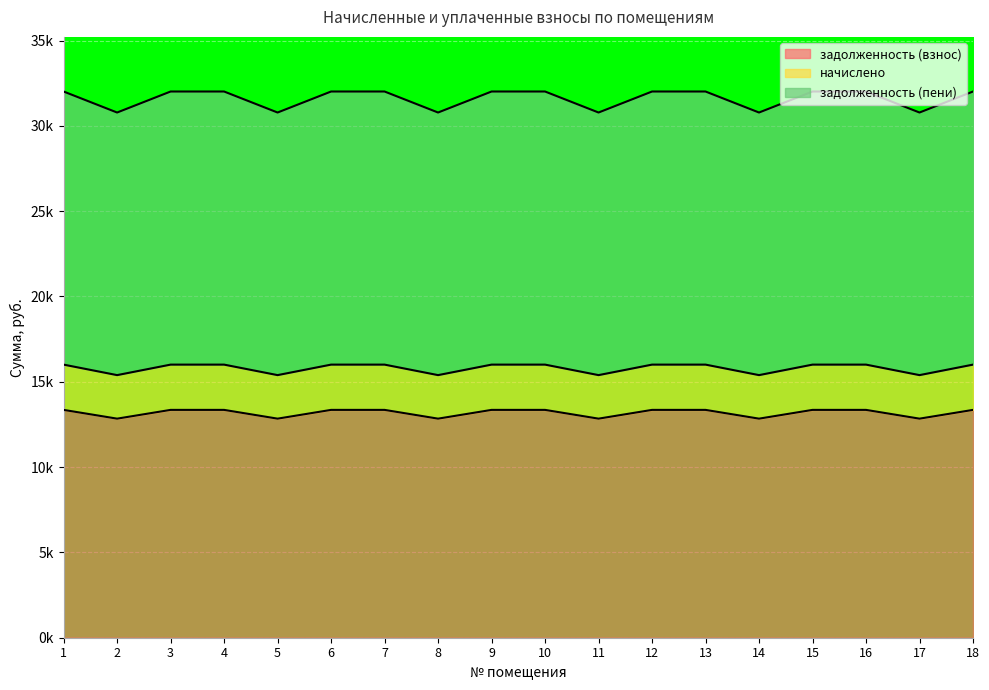

What is the difference between the задолженность (взнос) values at 15 and 5?

0.5